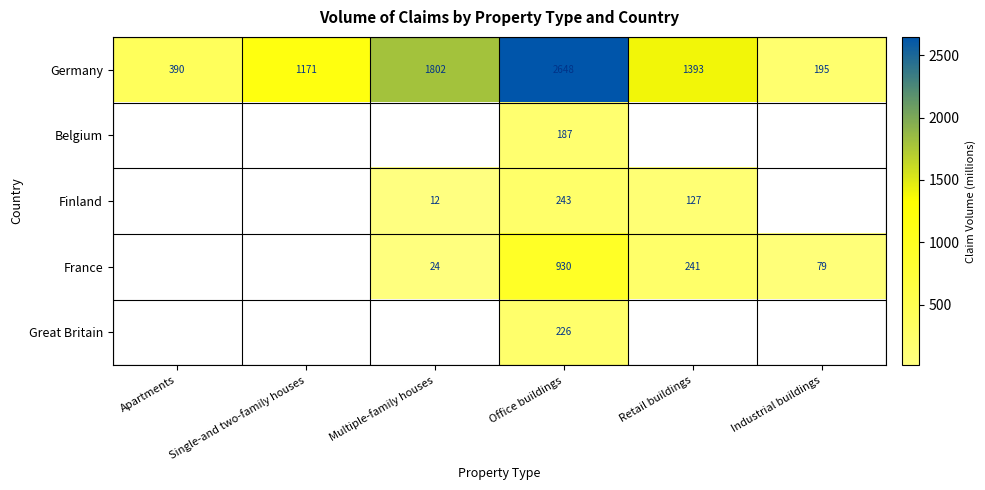

At Office buildings, list the series in order from largest to smallest.

Germany, France, Finland, Great Britain, Belgium